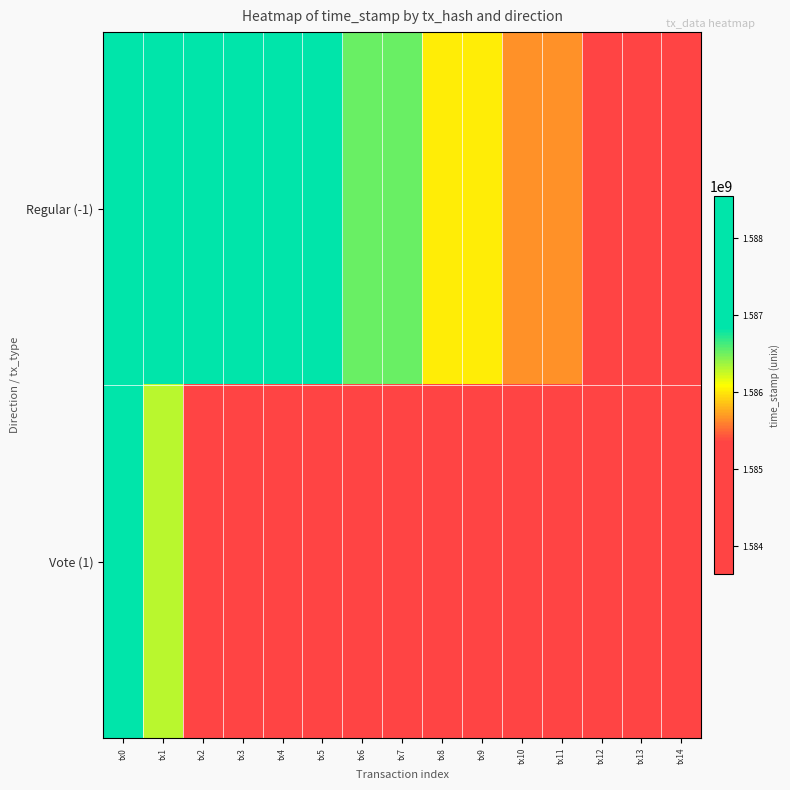

Between tx5 and tx4, which is larger?

tx5